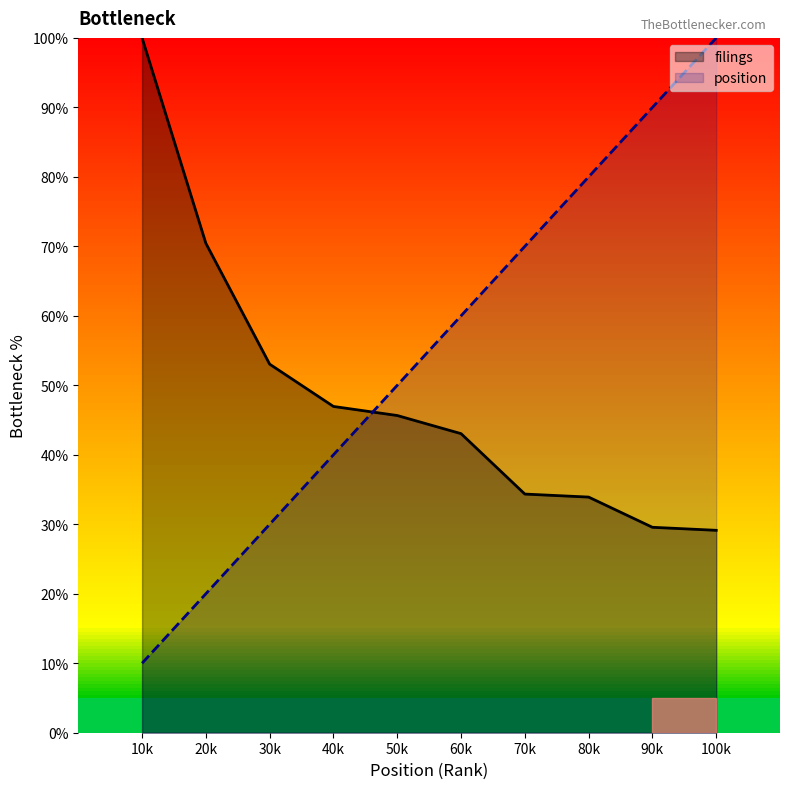

Reading left to right, transcribe all the data shown in this chart.

filings: 10k=100.0	20k=70.4	30k=53.0	40k=47.0	50k=45.7	60k=43.0	70k=34.3	80k=33.9	90k=29.6	100k=29.1
position: 10k=10.0	20k=20.0	30k=30.0	40k=40.0	50k=50.0	60k=60.0	70k=70.0	80k=80.0	90k=90.0	100k=100.0